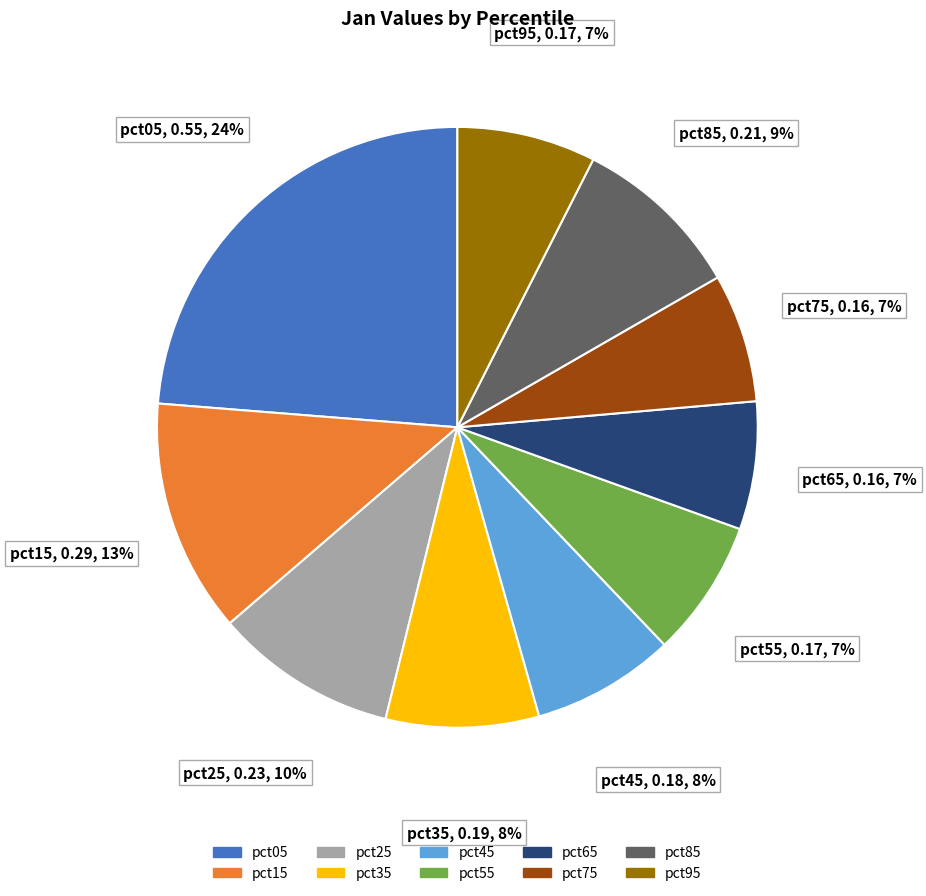

Which has a higher value, pct05 or pct95?

pct05